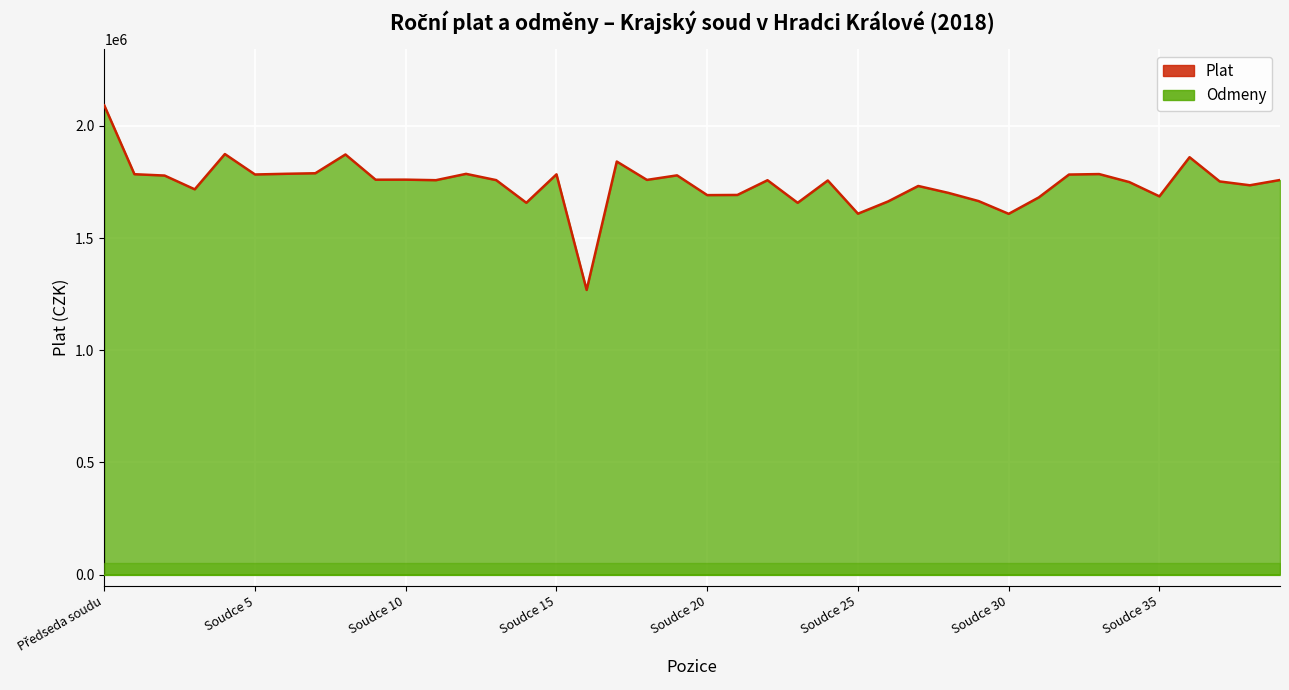

Which series has the largest total across all categories?

Plat